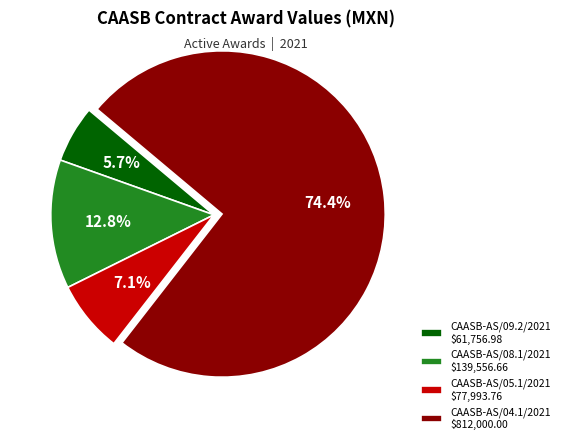

Count the number of slices in the pie.

4